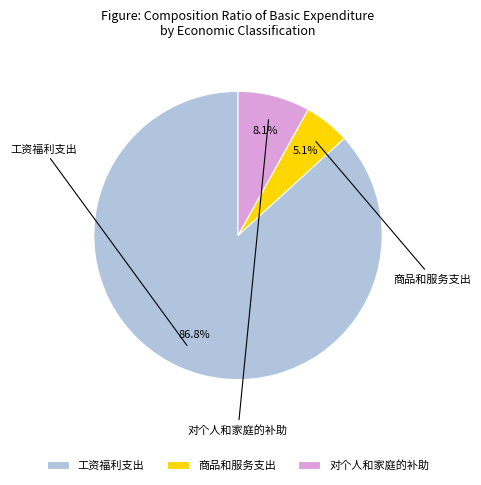

Is there any slice that represents more than half of the pie?

Yes